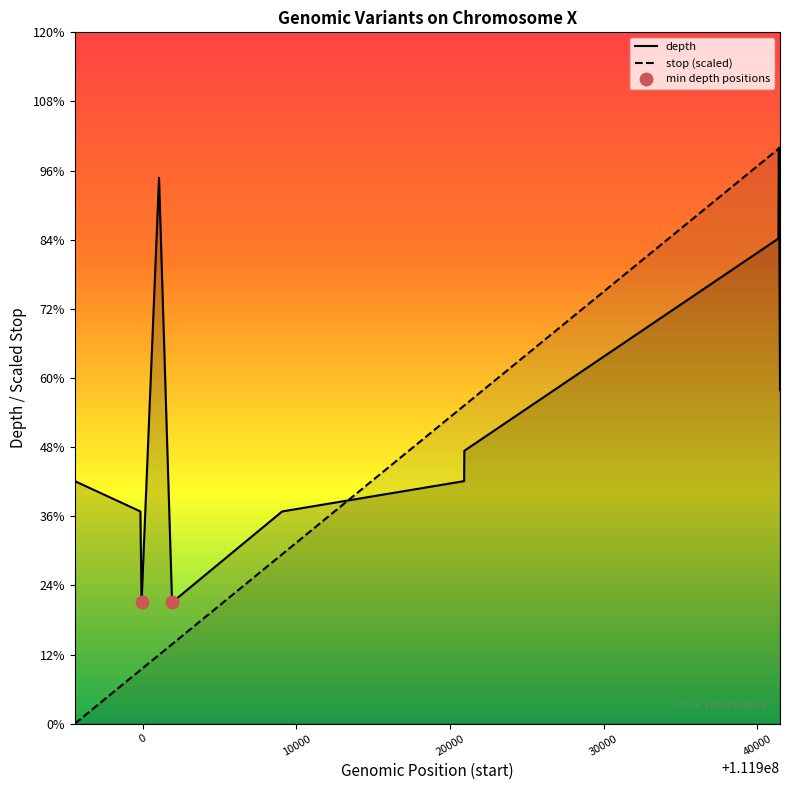

Which series has the largest Y range (max minus min)?

stop